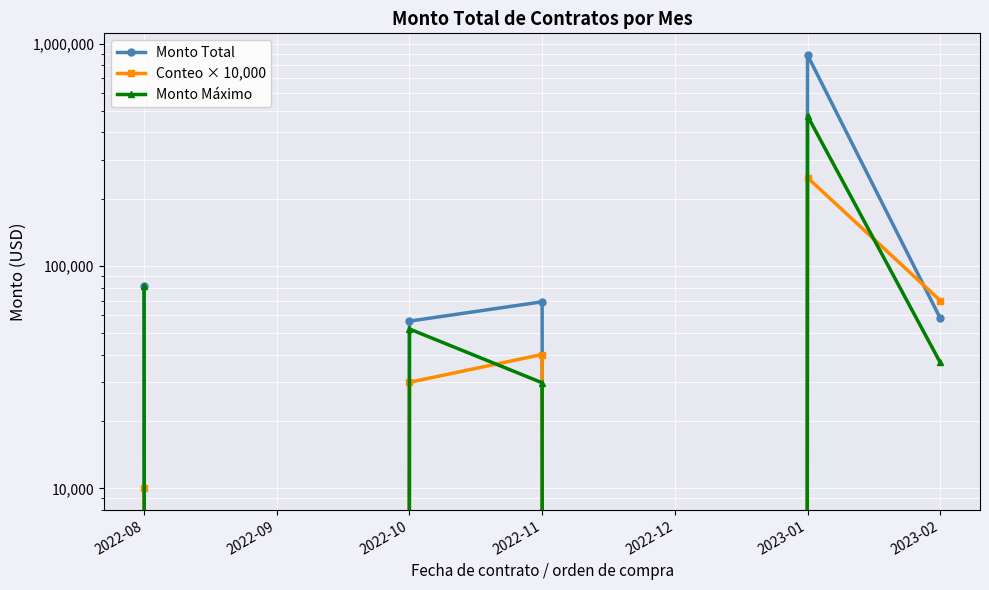

What is the sum of all Conteo × 10,000 values?

400000.0